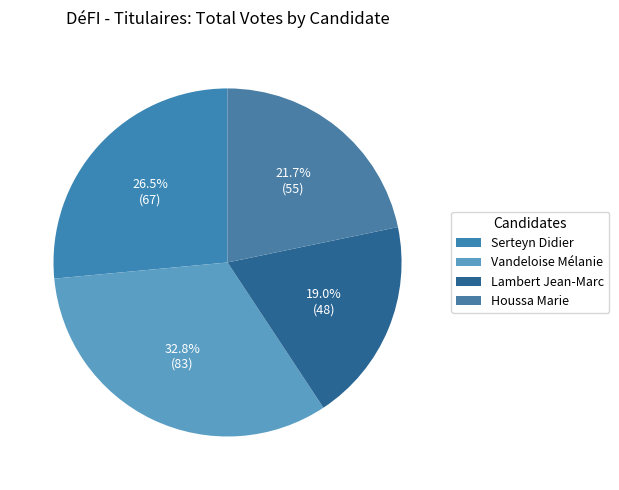

How many slices are in this pie chart?

4